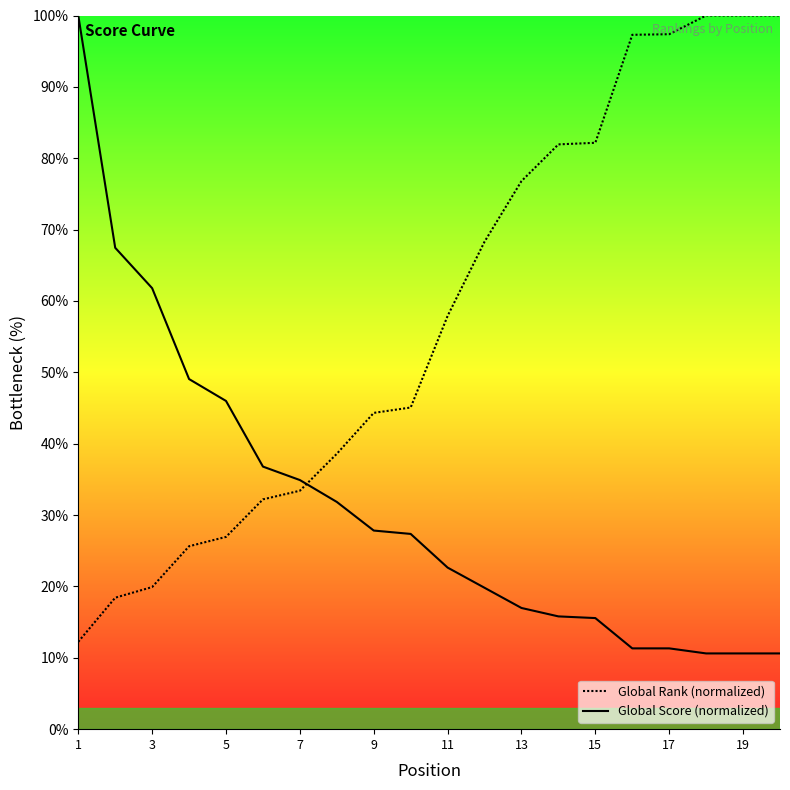

At which label is Global Rank (normalized) closest to 56?

11